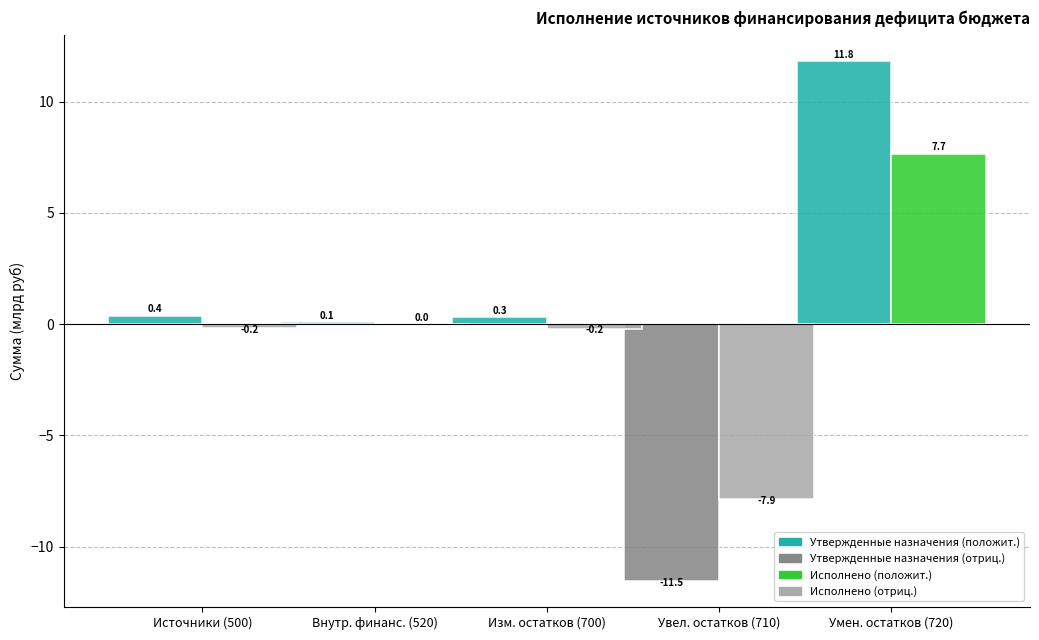

How many series are shown in this chart?

2